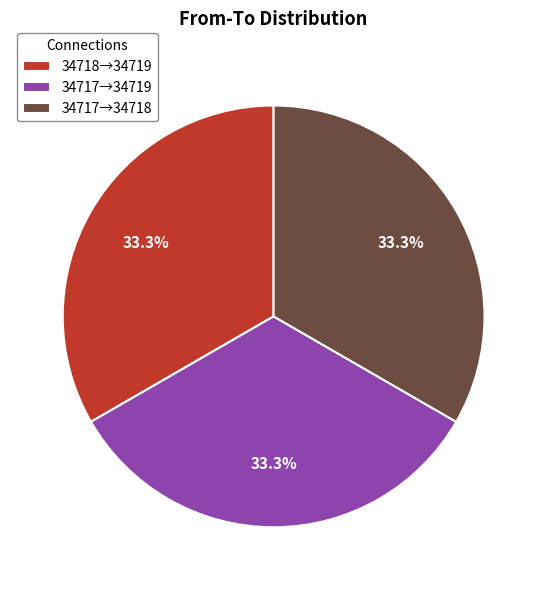

What percentage do 34717→34718 and 34718→34719 together represent?

66.7%